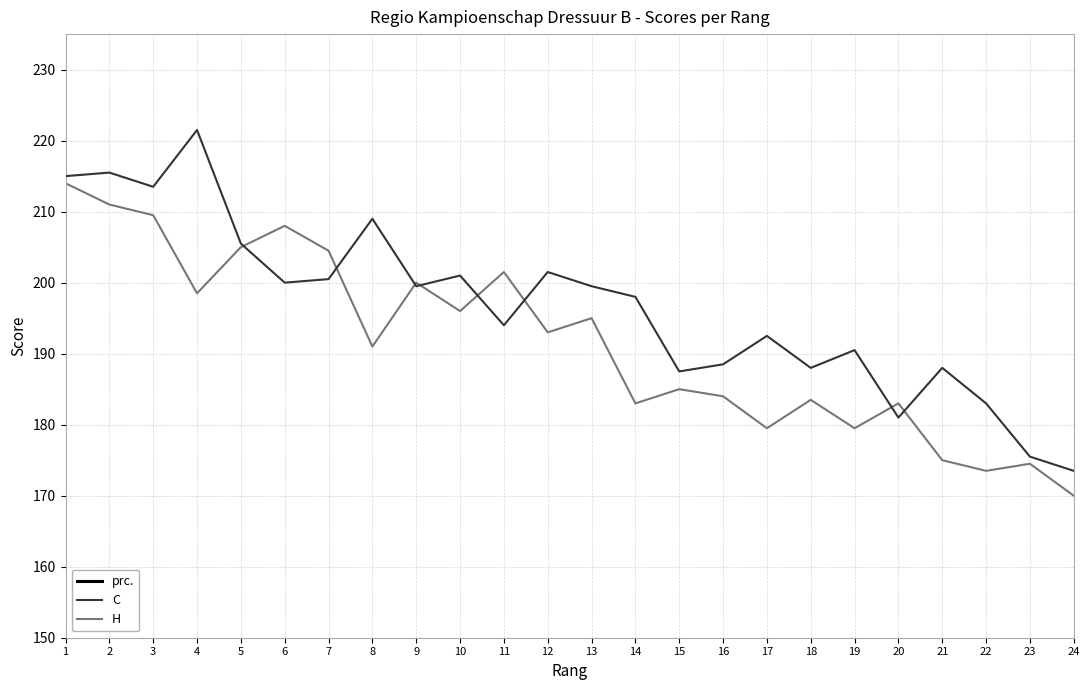

Which series has the largest range (max minus min)?

C